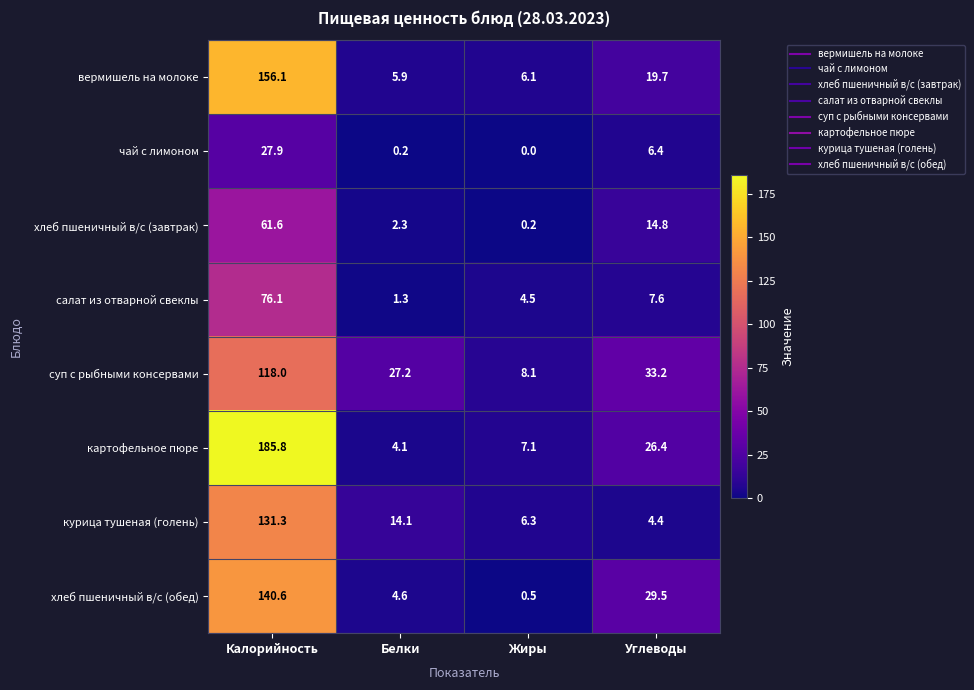

At how many categories does at least one series exceed 5?

4